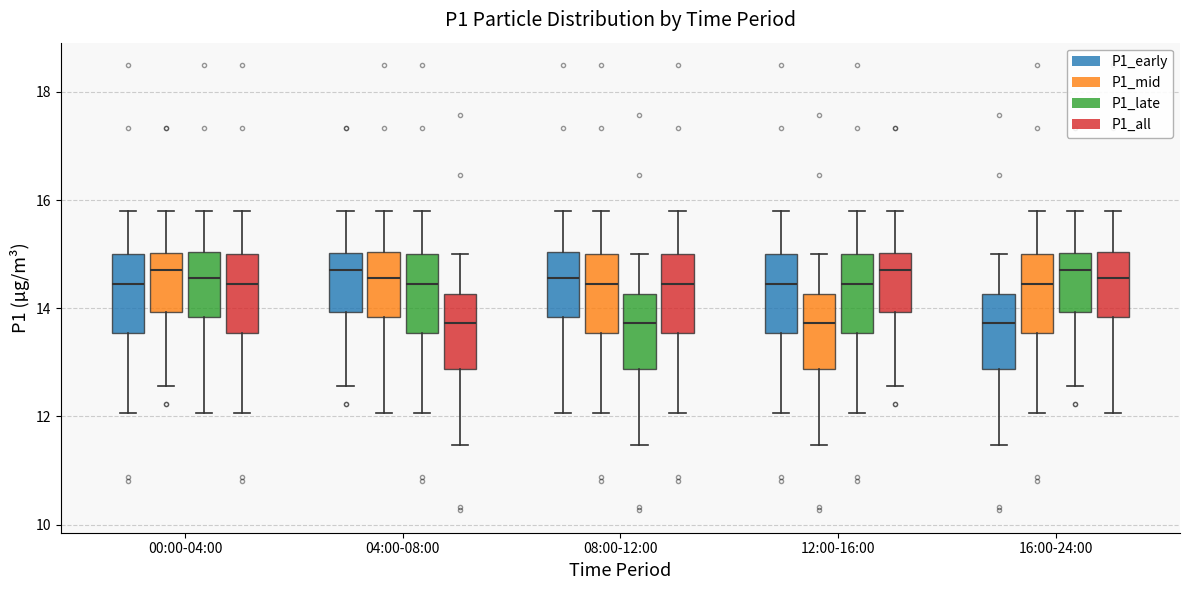

Where is the upper edge of the box for 12:00-16:00 (P1_mid) on the y-axis? The values are not printed on the chart, so give them approximately, as read against the axis.

14.2